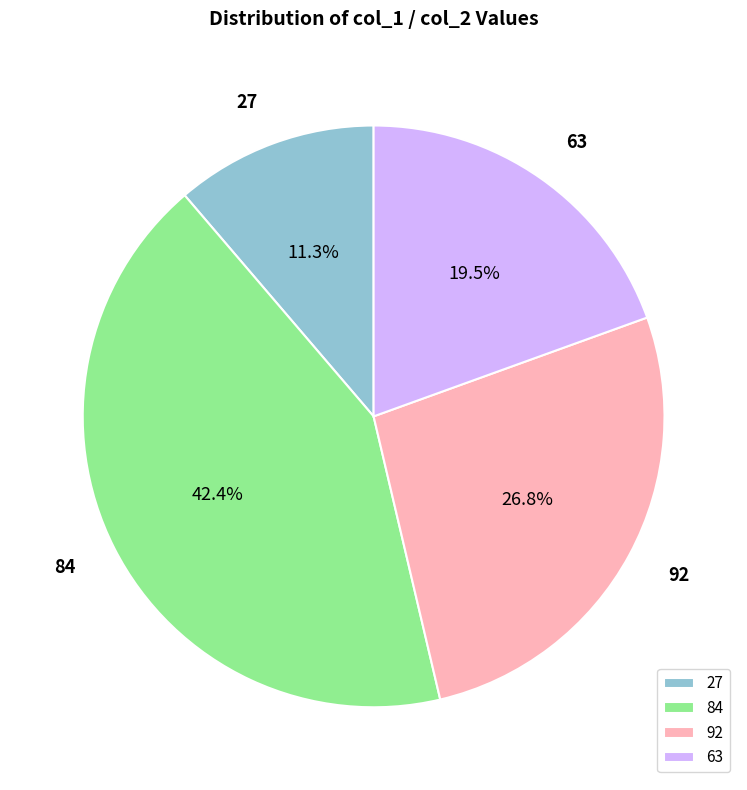

Between 84 and 63, which is larger?

84